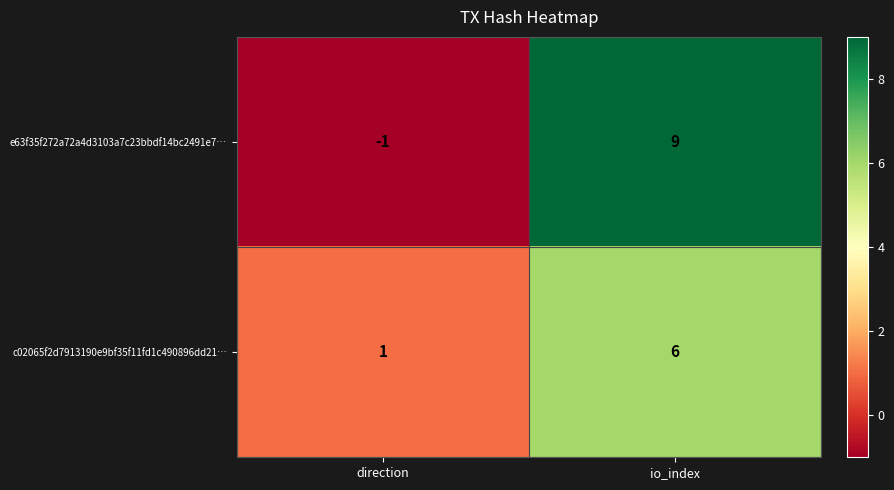

What is the smallest value displayed?

-1